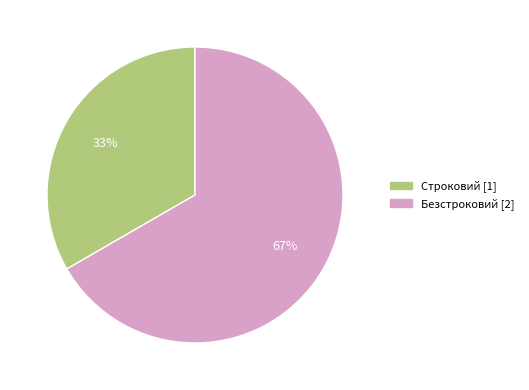

Rank the categories by value from lowest to highest.

Строковий, Безстроковий